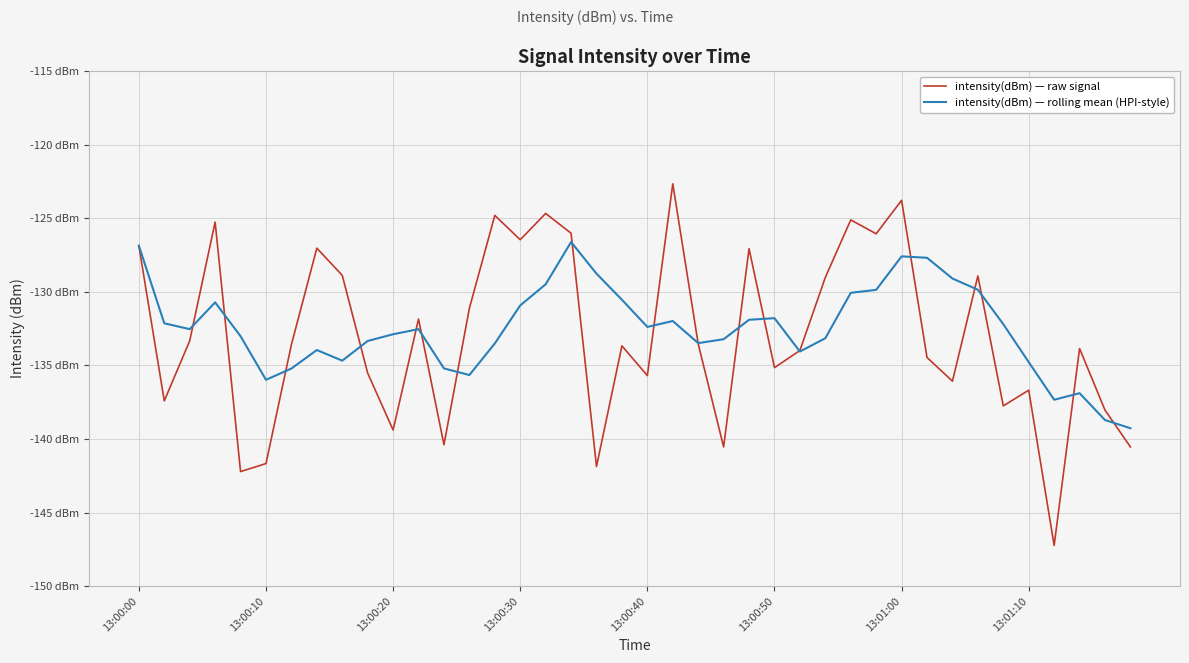

What are all the series names shown in the legend?

intensity(dBm) — raw signal, intensity(dBm) — rolling mean (HPI-style)